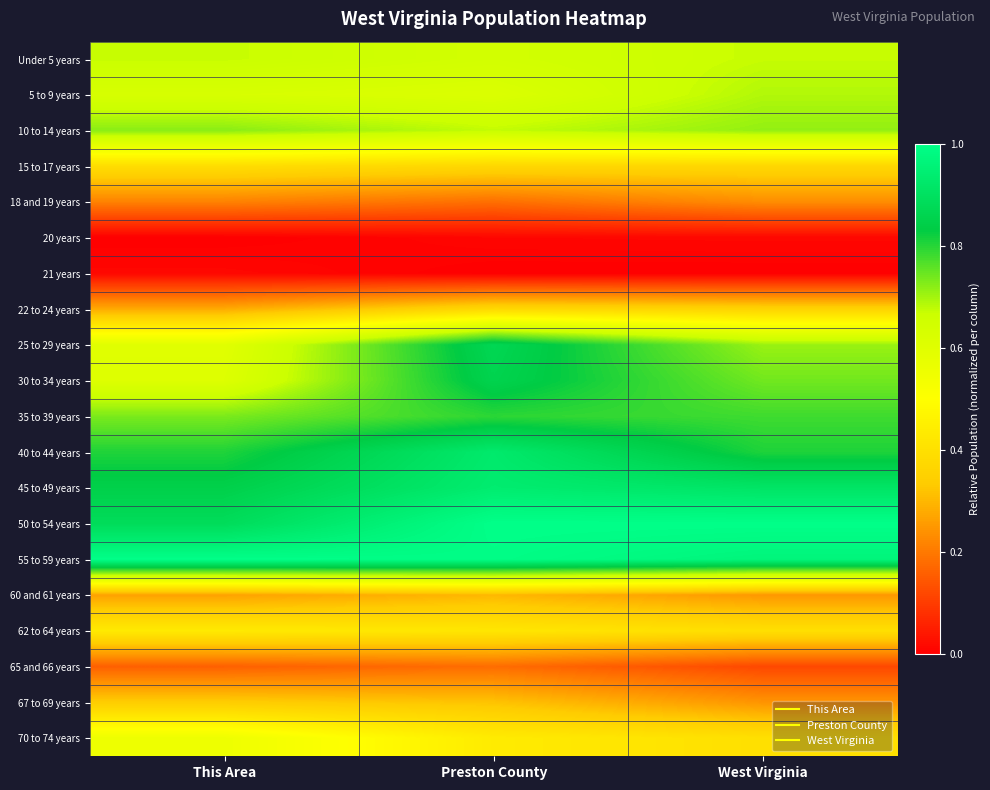

How many categories are shown in the chart?

3